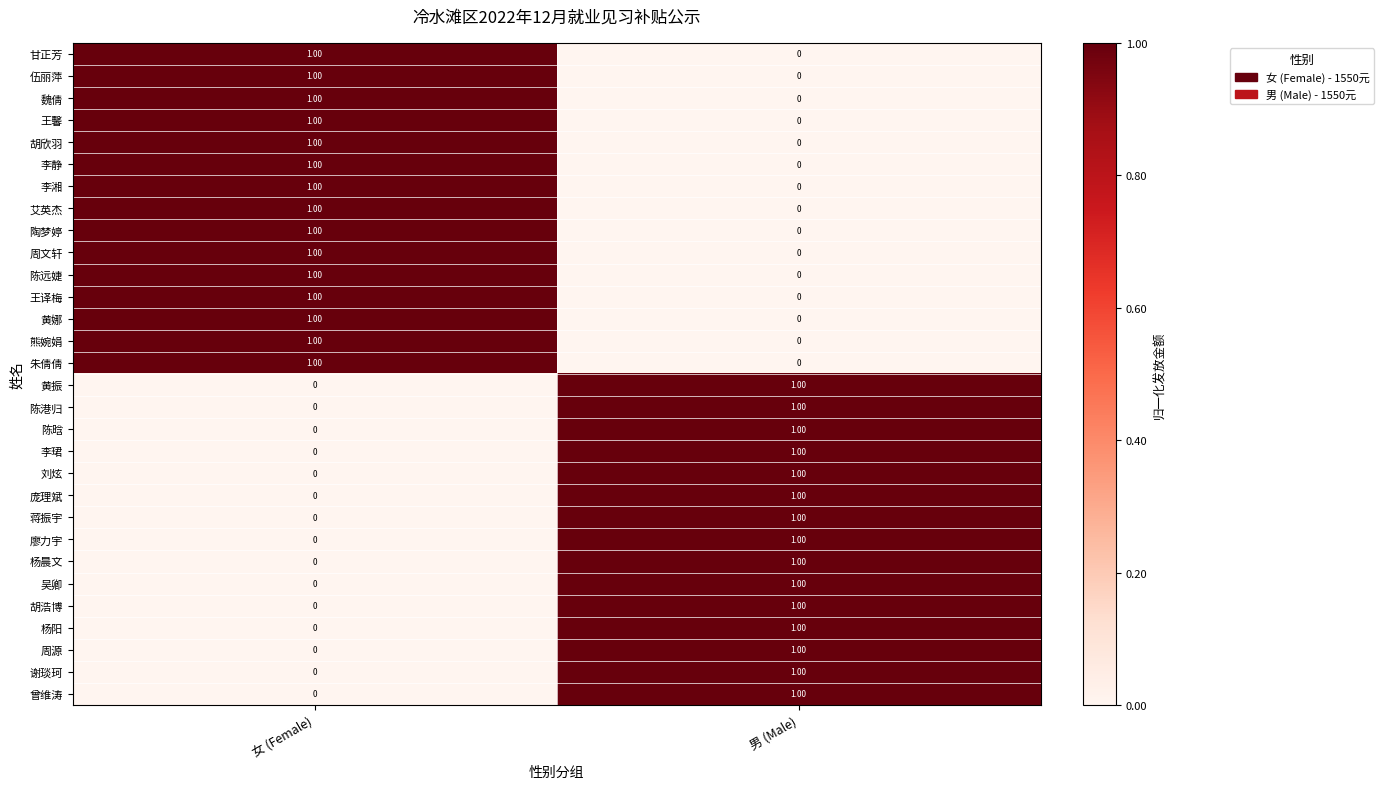

Which category has the highest value in the 李珺 series?

男 (Male)